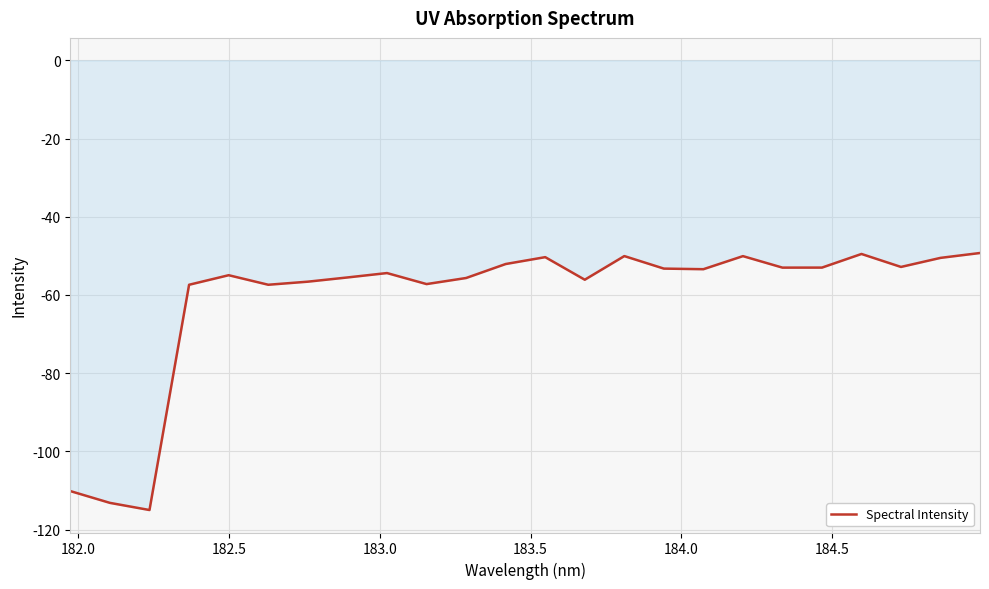

What is the minimum value shown in the chart?

-115.0